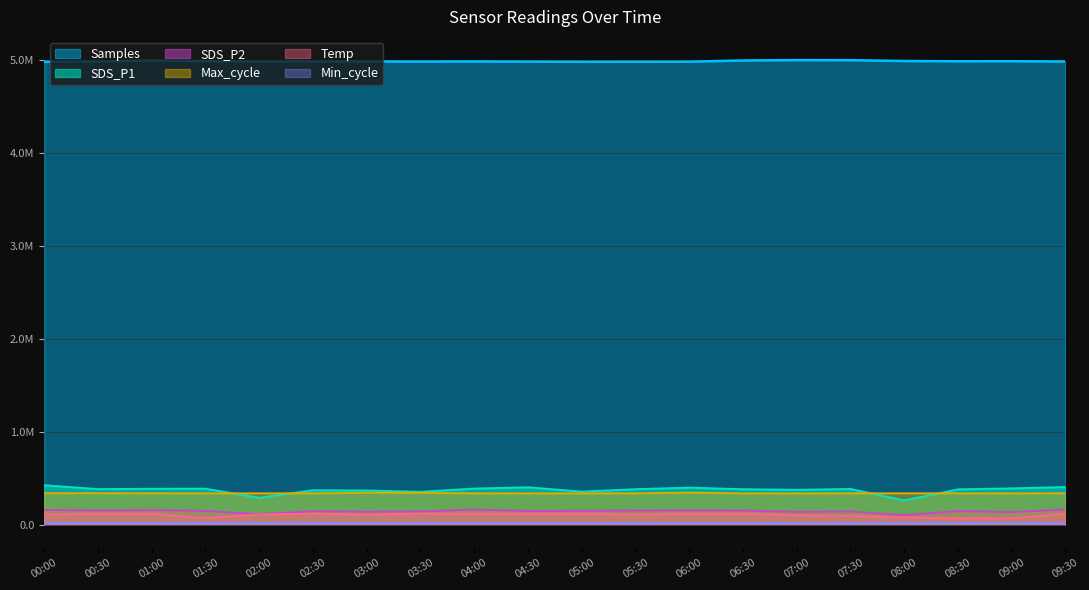

True or false: Samples has a value of 3234312.6 at 06:30.

False